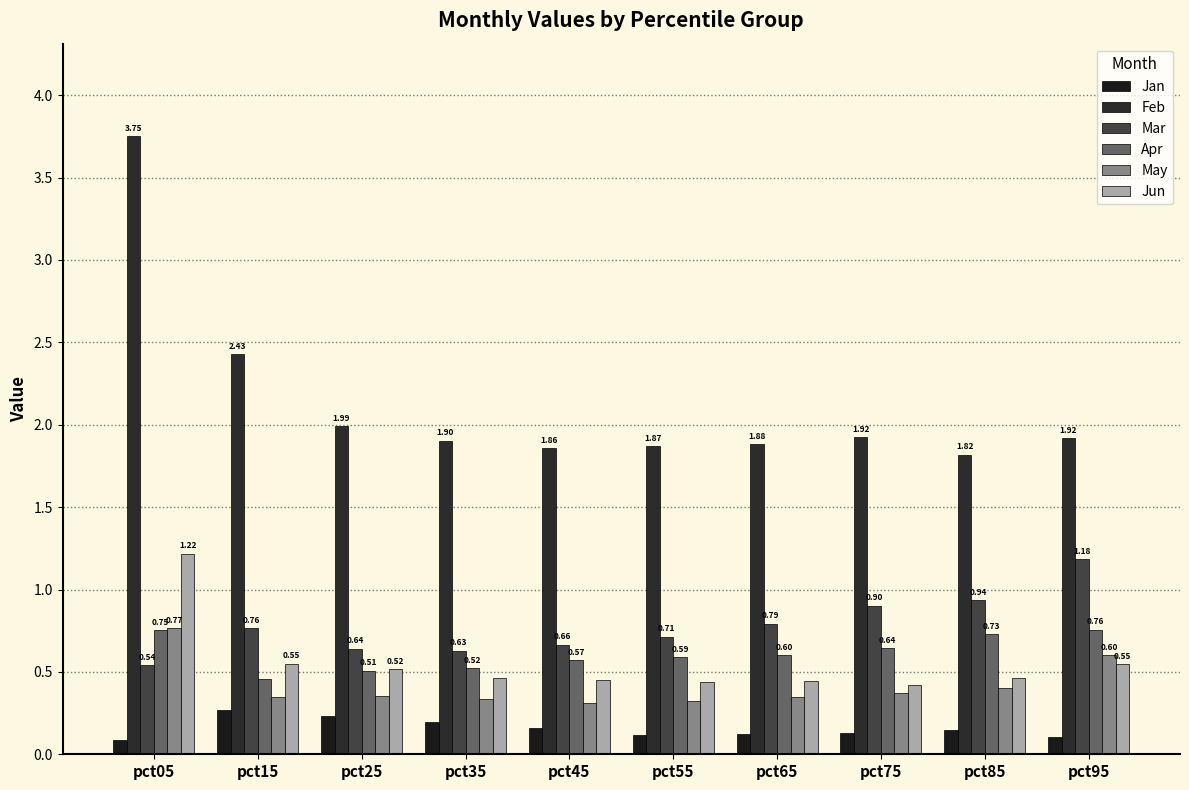

At which category is the sum across all series the highest?

pct05